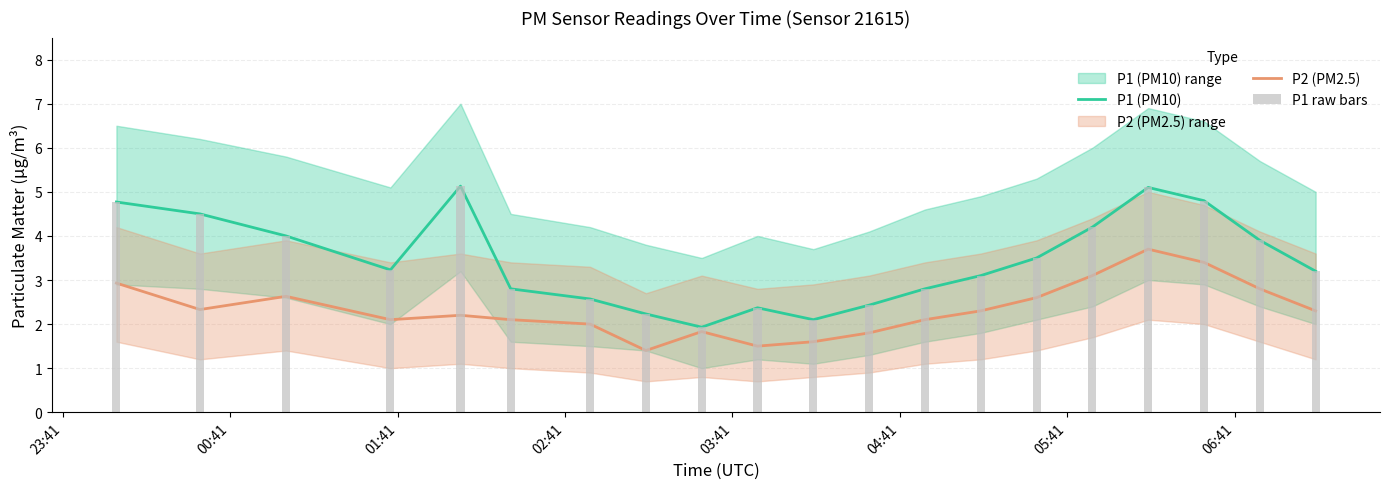

What is the difference between the maximum and minimum values in the P1 raw bars series?

3.2